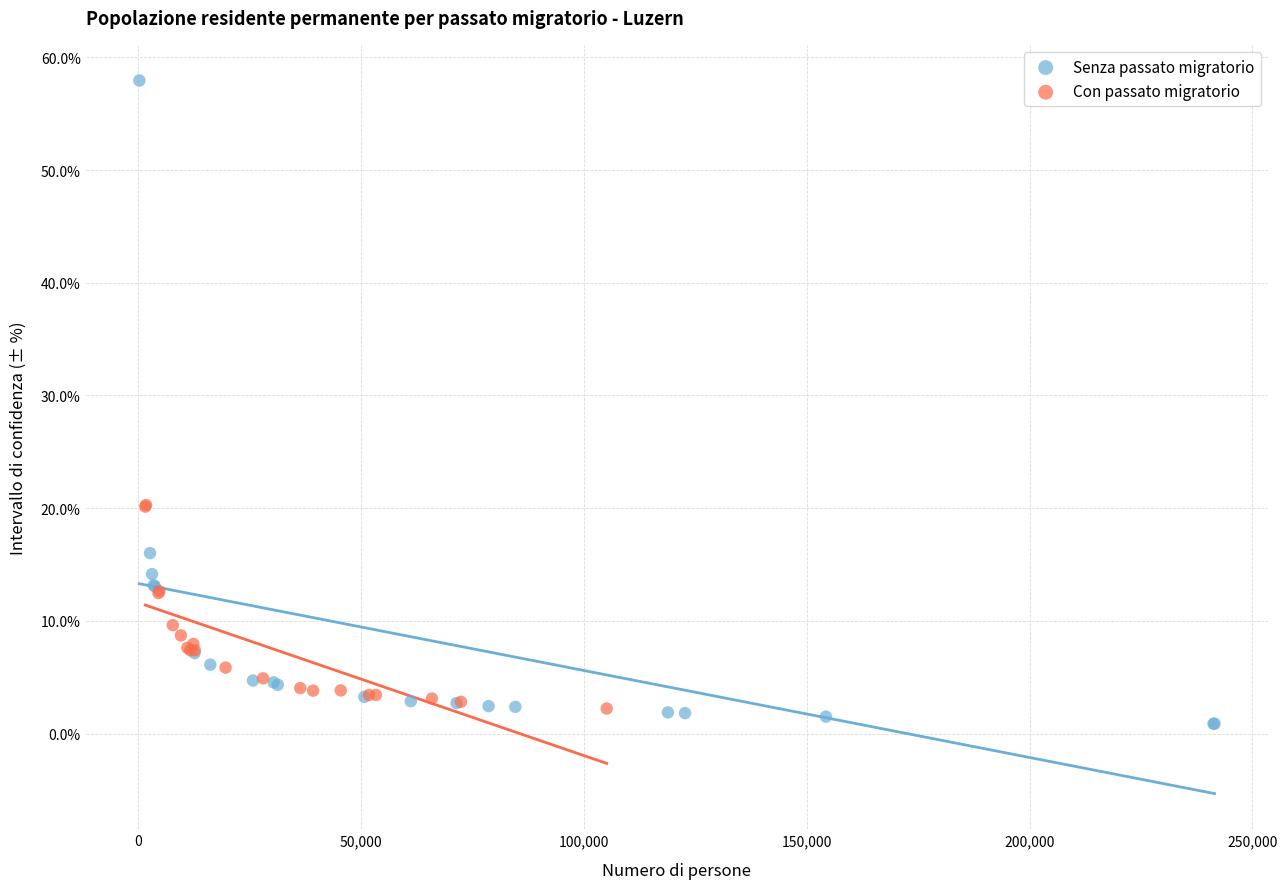

Which series reaches the maximum Y coordinate?

Senza passato migratorio